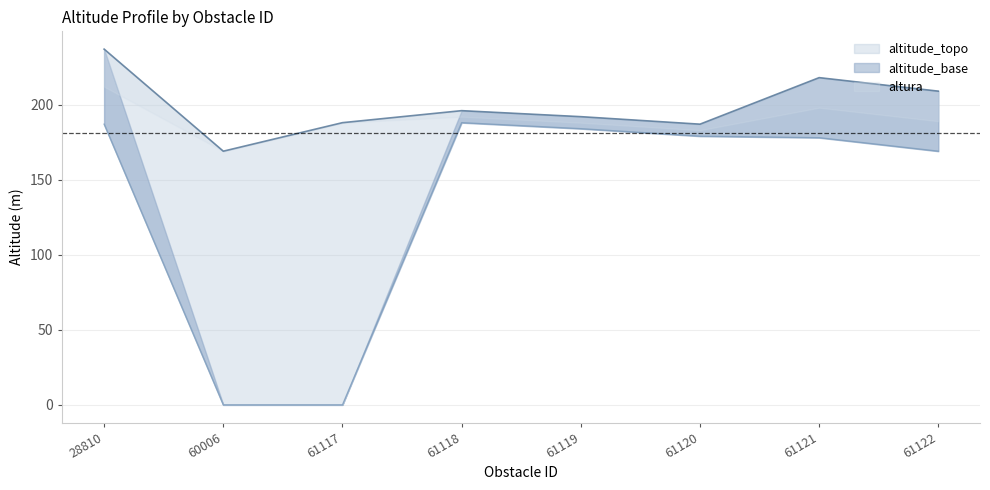

Reading left to right, what are all the values shown in this chart?

altitude_topo: 28810=237	60006=169	61117=188	61118=196	61119=192	61120=187	61121=218	61122=209
altitude_base: 28810=187	60006=0	61117=0	61118=188	61119=184	61120=179	61121=178	61122=169